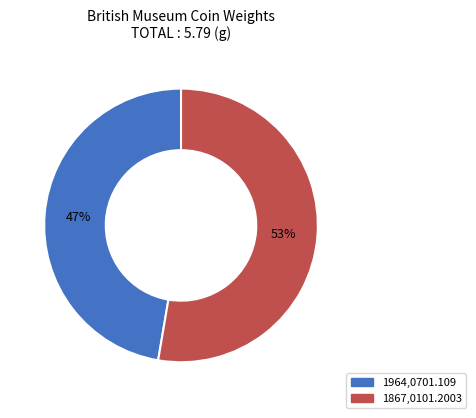

What is the largest slice in the pie chart?

1867,0101.2003